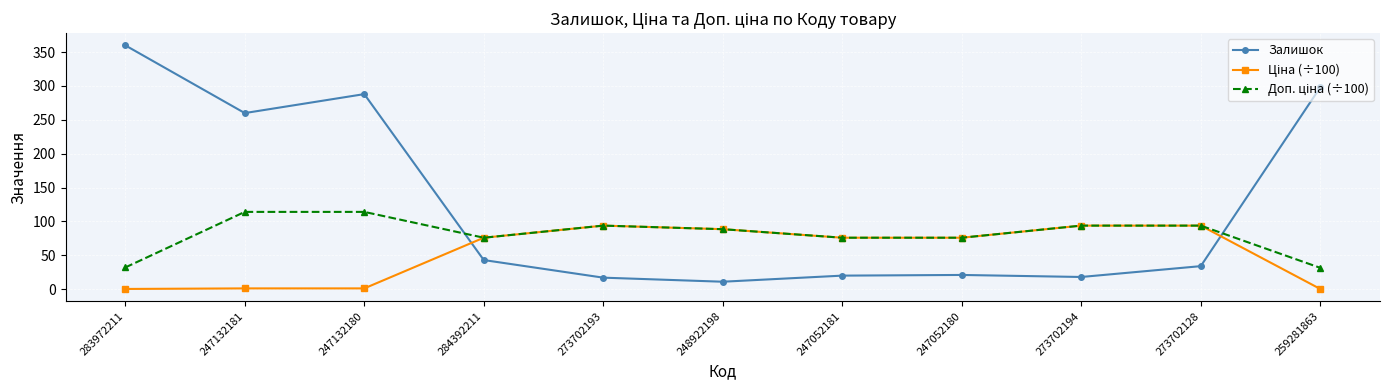

At which category is the sum across all series the highest?

247132180